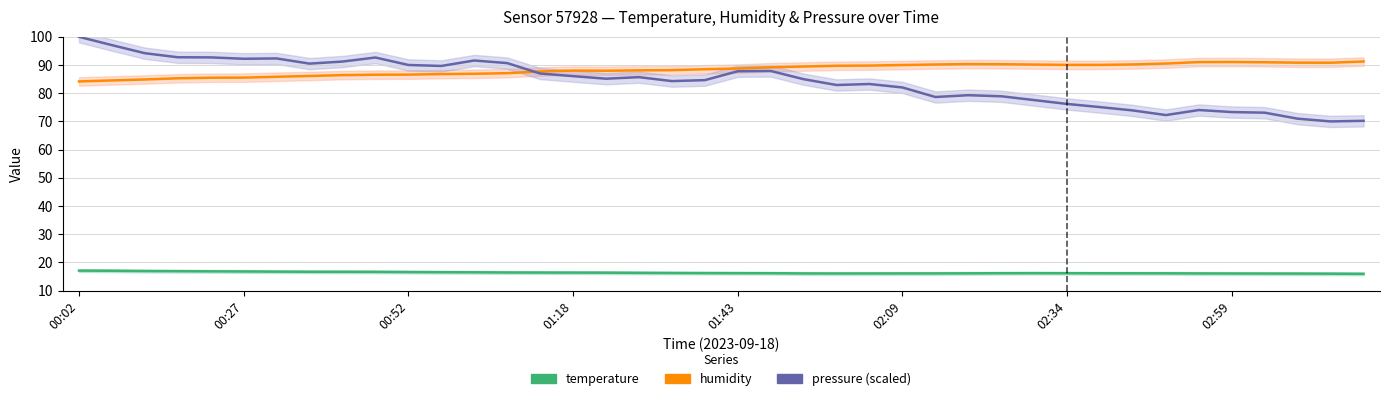

What is the total value across all series at 01:18?

190.5